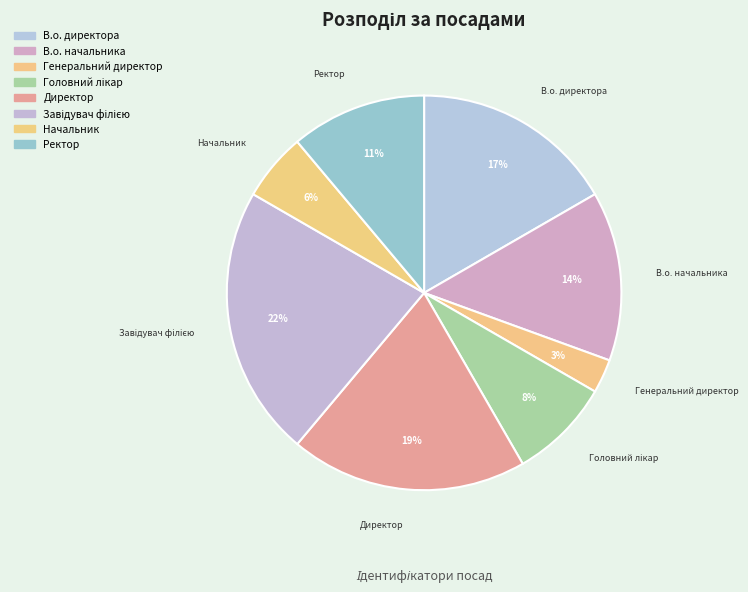

How many segments does this pie chart have?

8